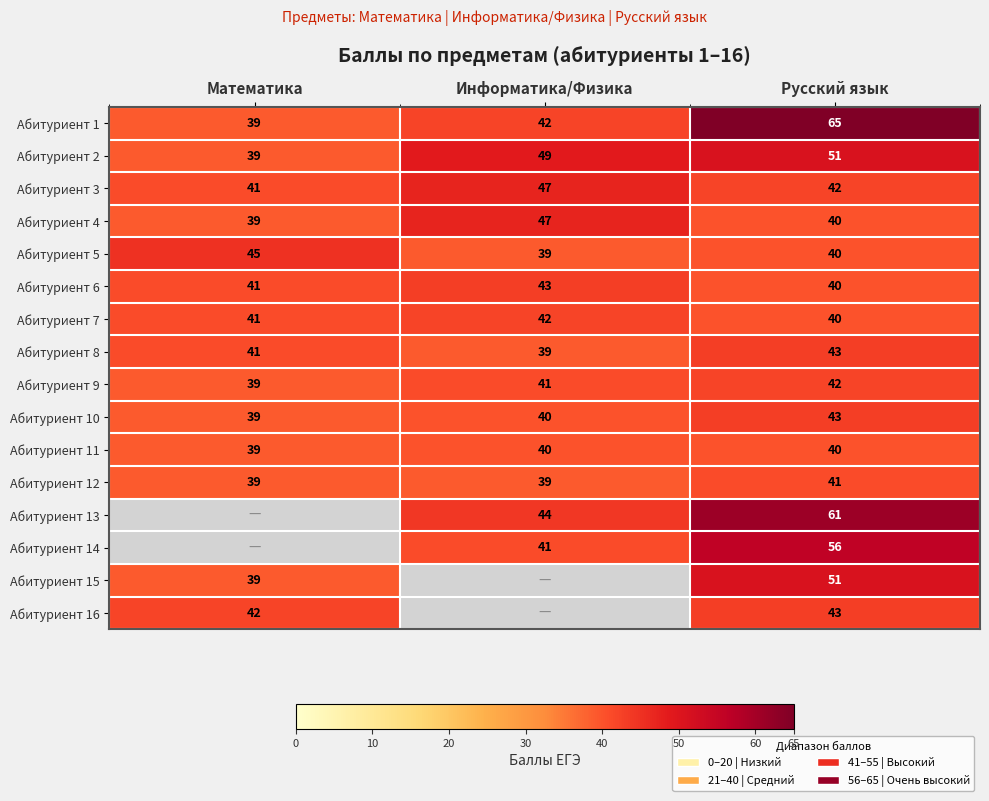

Which has a higher value, Математика or Русский язык?

Русский язык